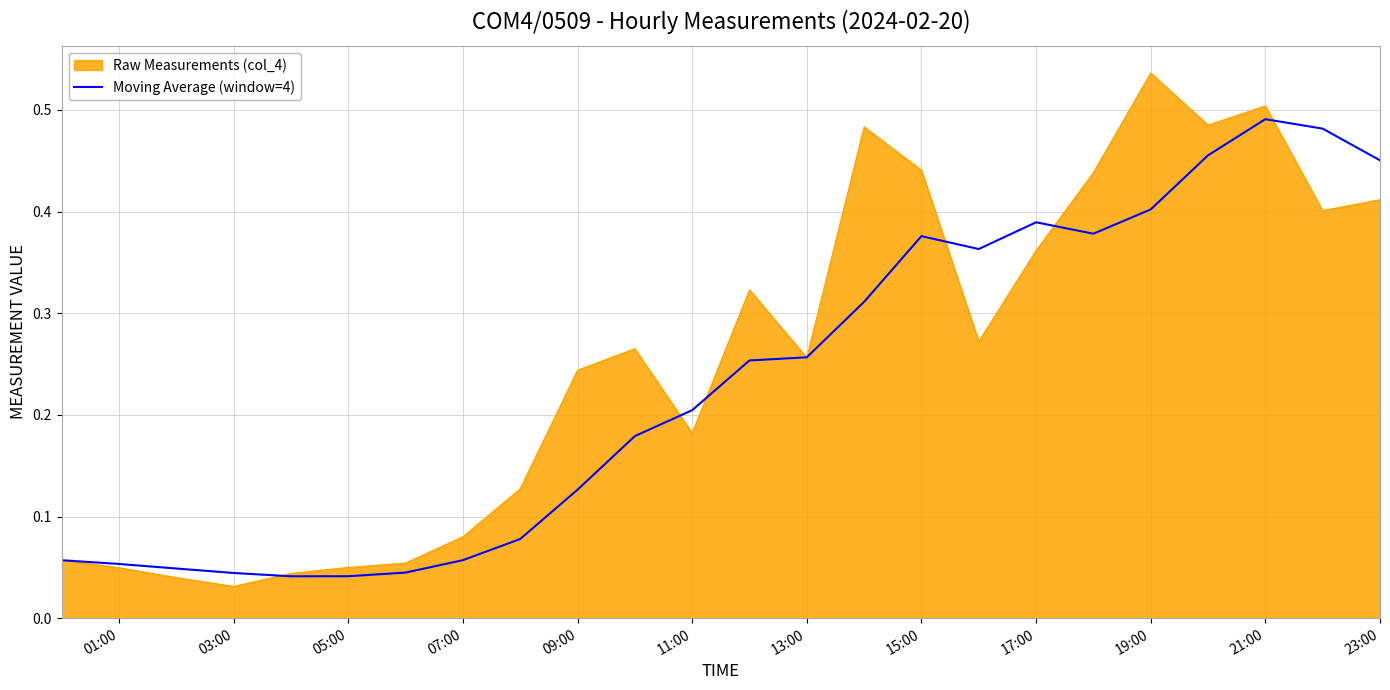

List the series in order of their peak value, highest first.

Raw Measurements (col_4), Moving Average (window=4)